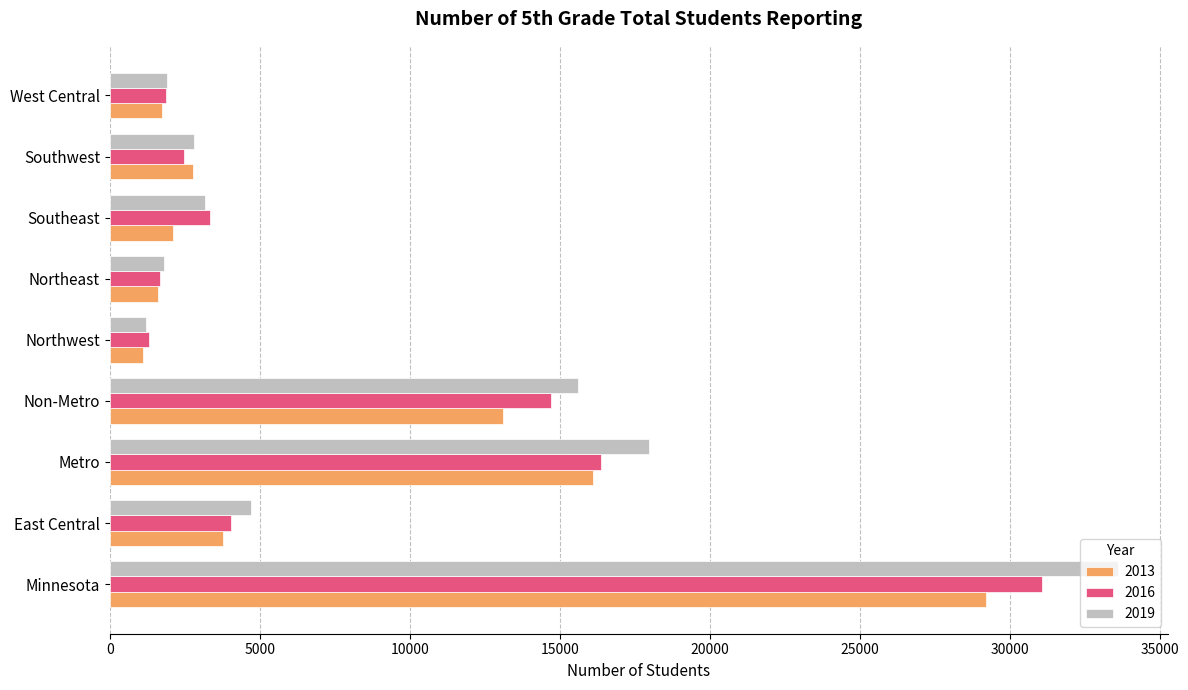

The value of 2016 at Minnesota is 31076. True or false?

True